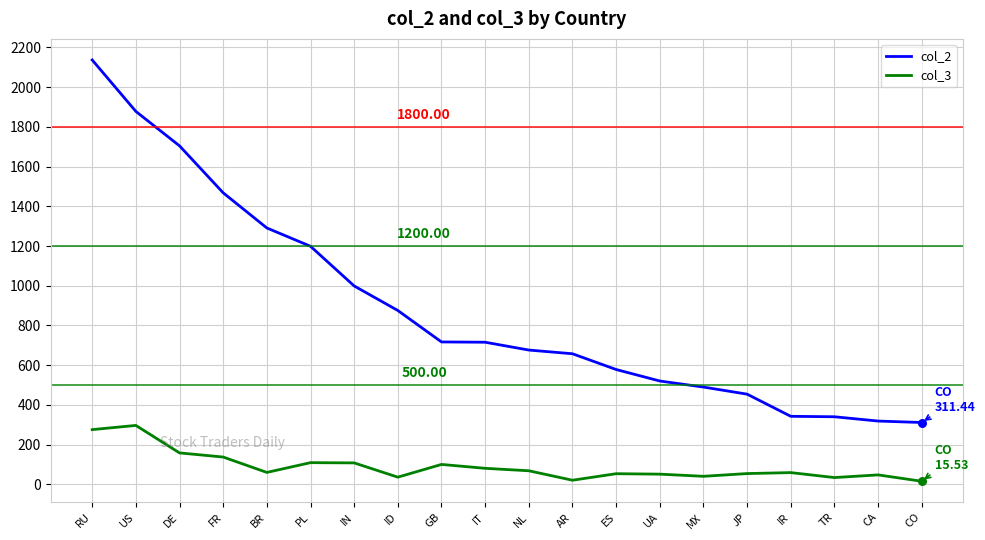

At which category is the sum across all series the highest?

RU